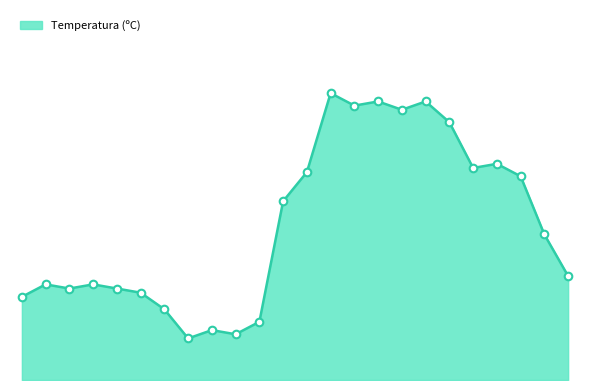

Is this an area chart (filled region under the line)?

Yes